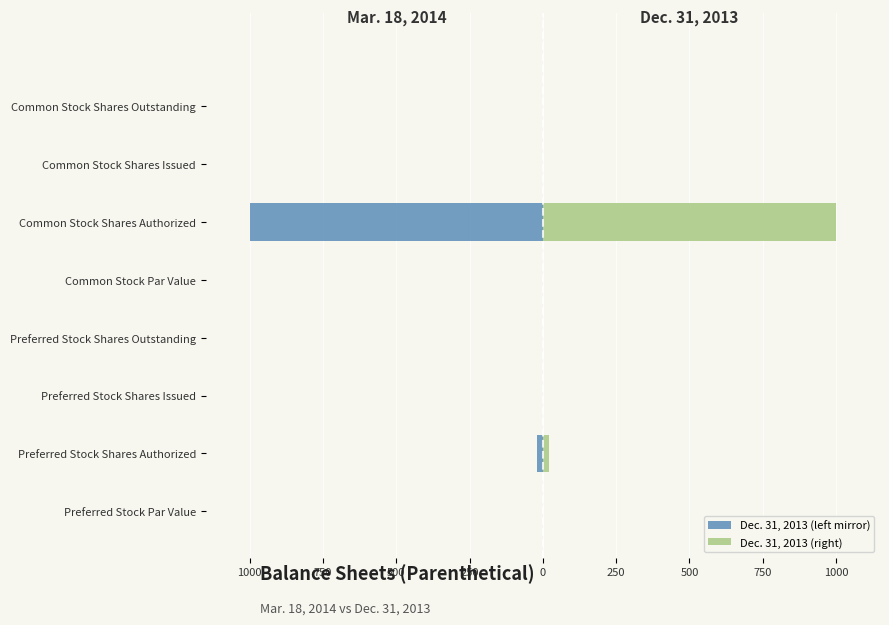

Which has a higher value, Common Stock Shares Outstanding or Preferred Stock Shares Outstanding?

Common Stock Shares Outstanding